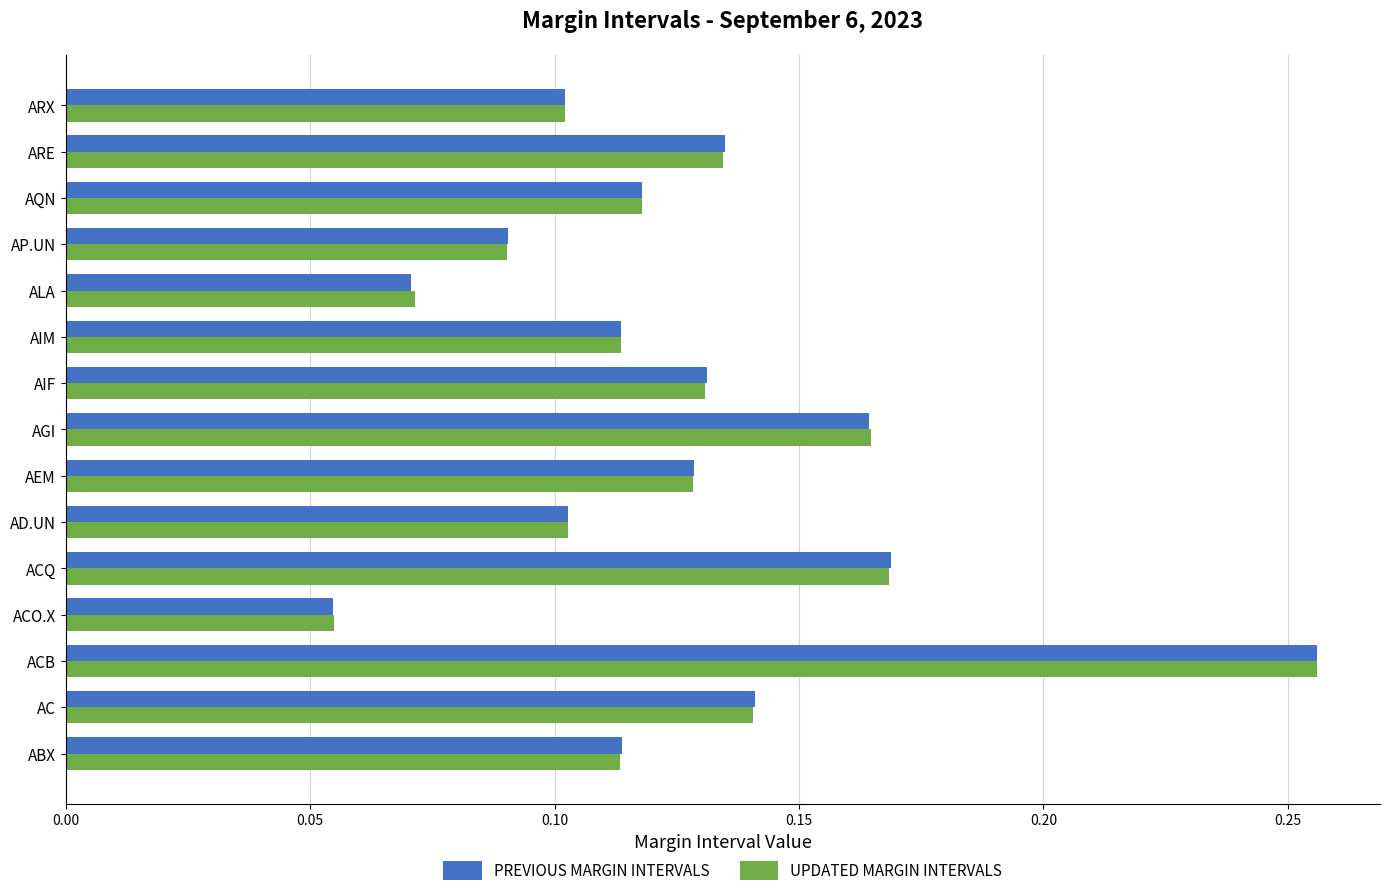

At which label does PREVIOUS MARGIN INTERVALS reach its minimum?

ACO.X